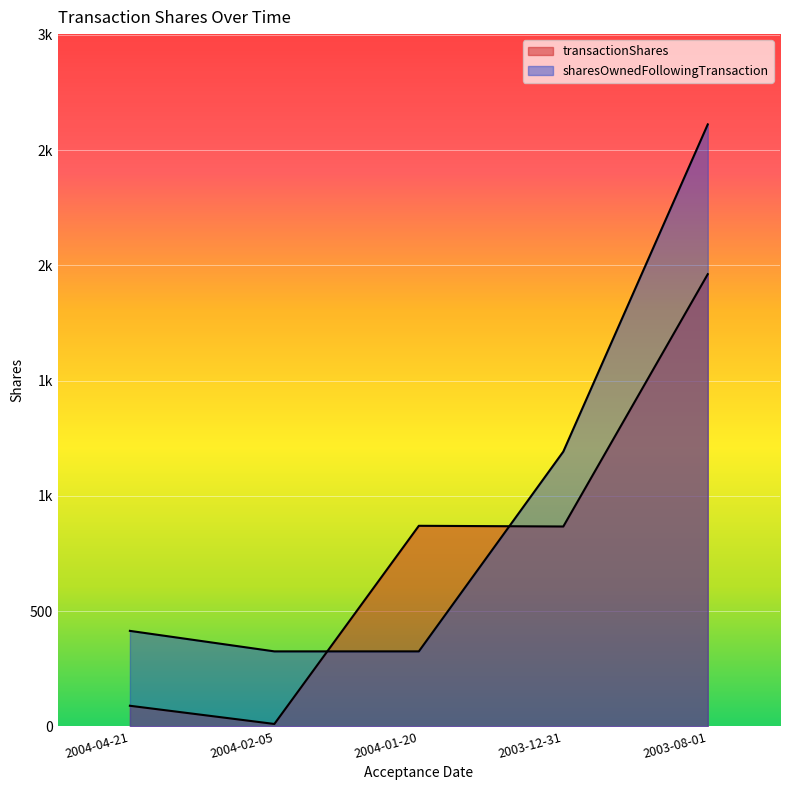

What is the label of the 3rd point from the left?

2004-01-20